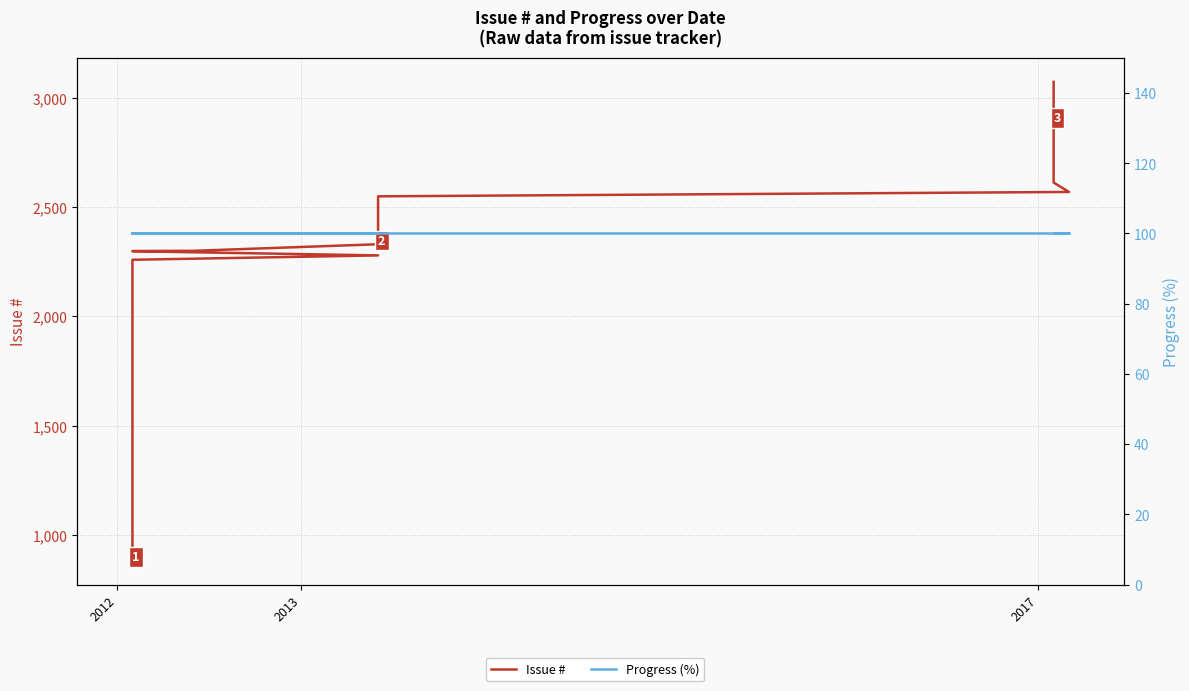

Count the number of data series in this chart.

2